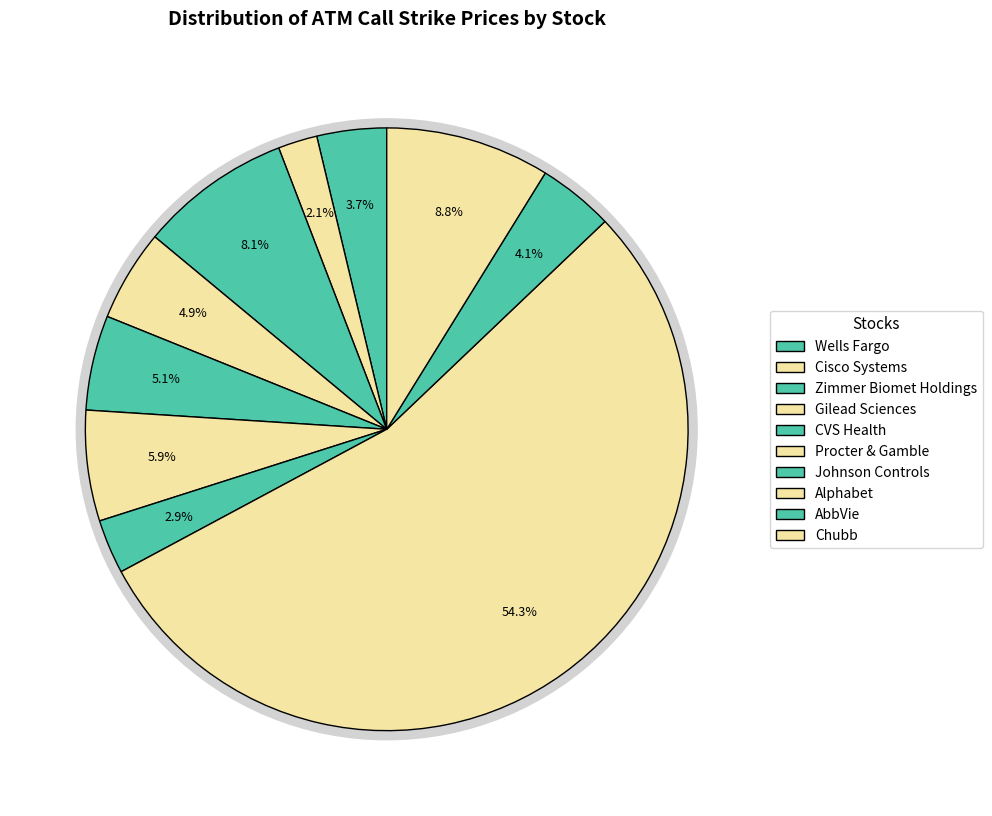

Which has a higher value, Gilead Sciences or AbbVie?

Gilead Sciences